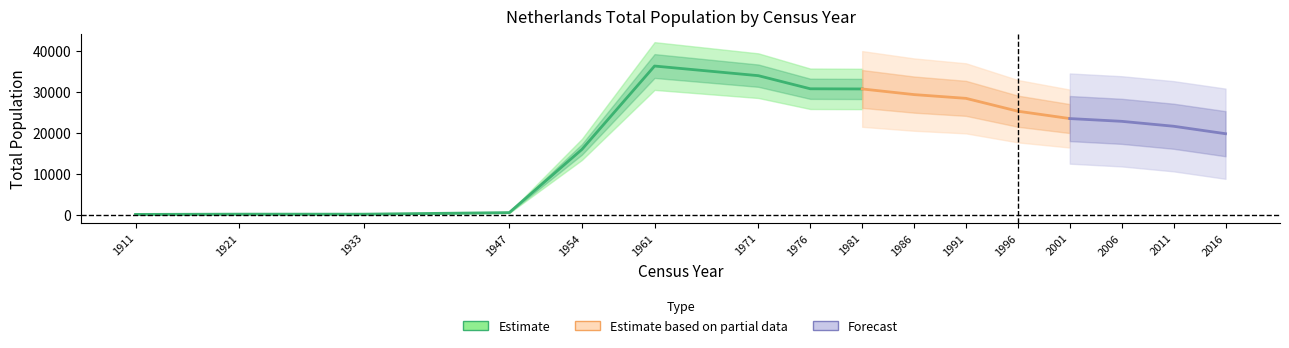

List the labels in order of value, largest first.

1961, 1971, 1976, 1981, 1986, 1991, 1996, 2001, 2006, 2011, 2016, 1954, 1947, 1921, 1933, 1911